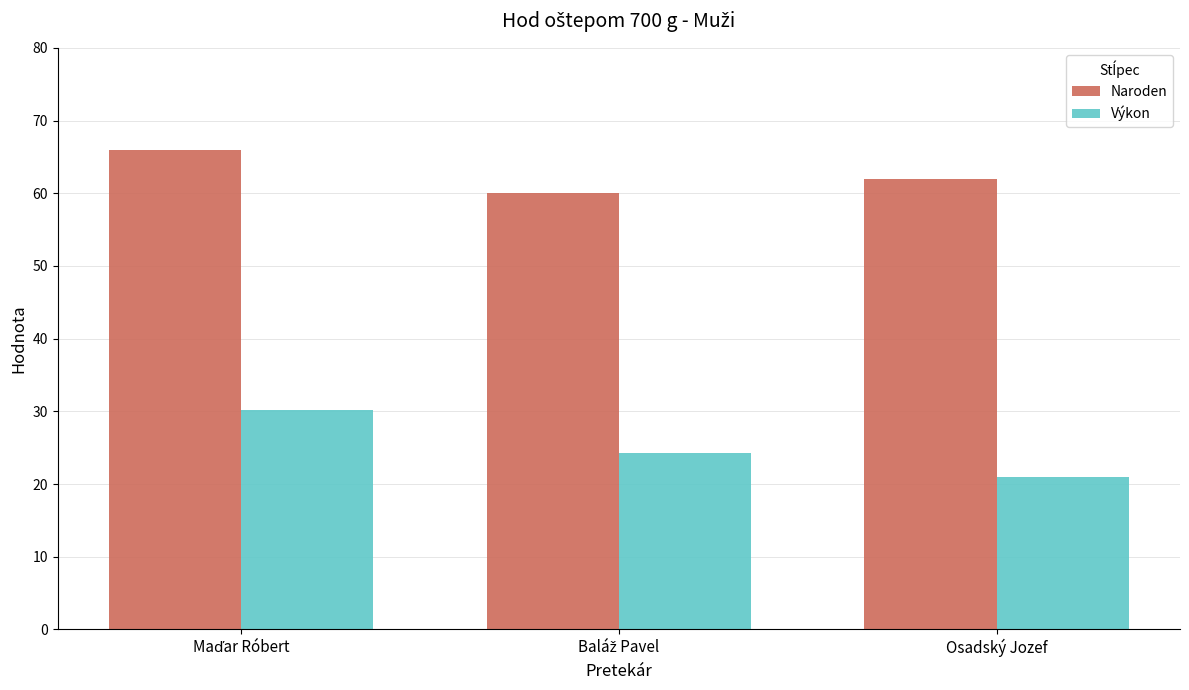

Where is Naroden nearest to the value 63?

Osadský Jozef